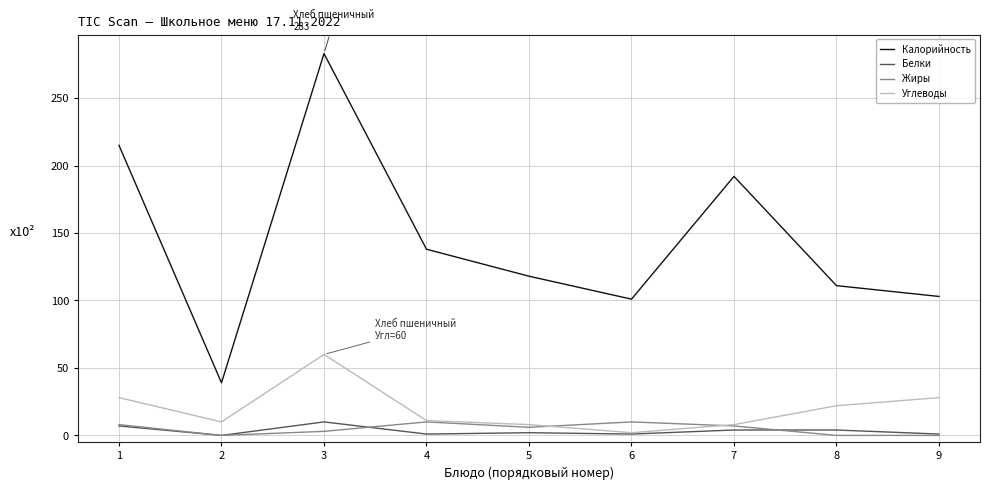

True or false: Калорийность has more than 1 points higher than both neighbors.

True